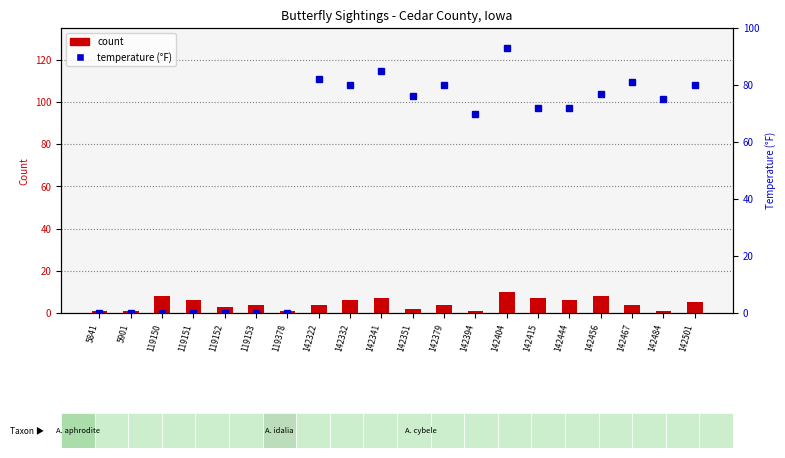

What is the average value of the temperature (°F) series?

51